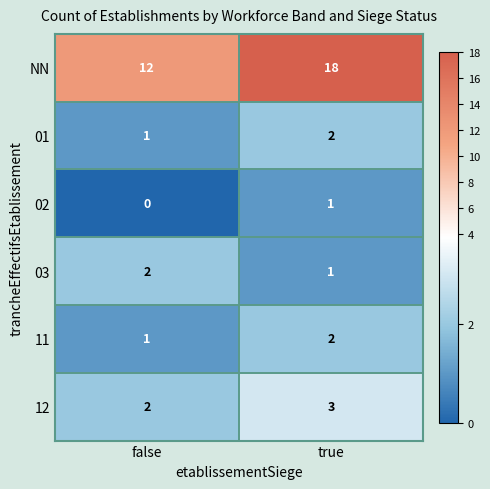

The 11 series shows 1 at true. True or false?

False